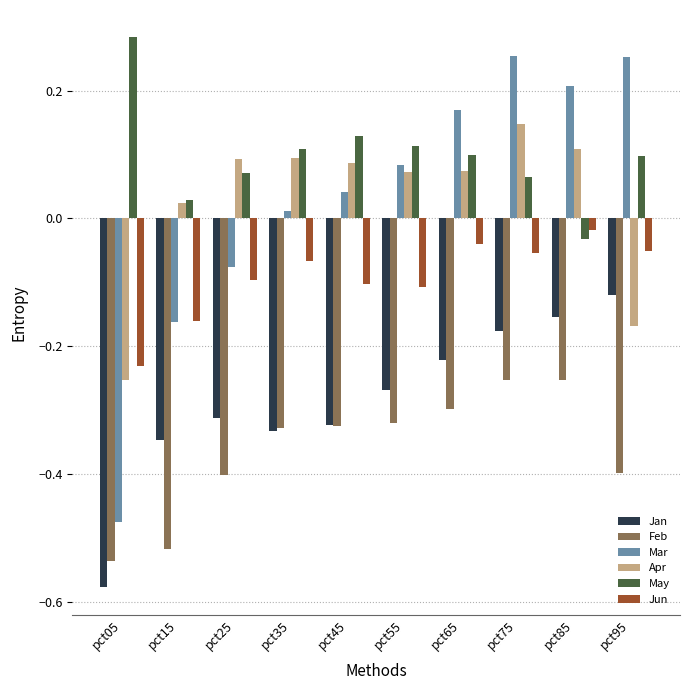

Which series has the largest range (max minus min)?

Mar